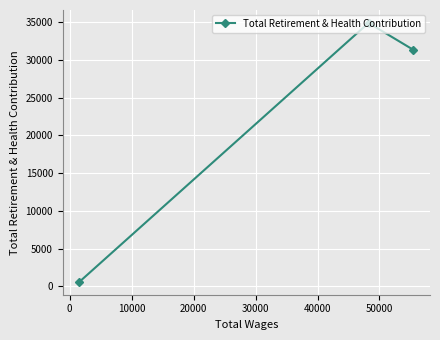

What is the greatest value displayed?

34889